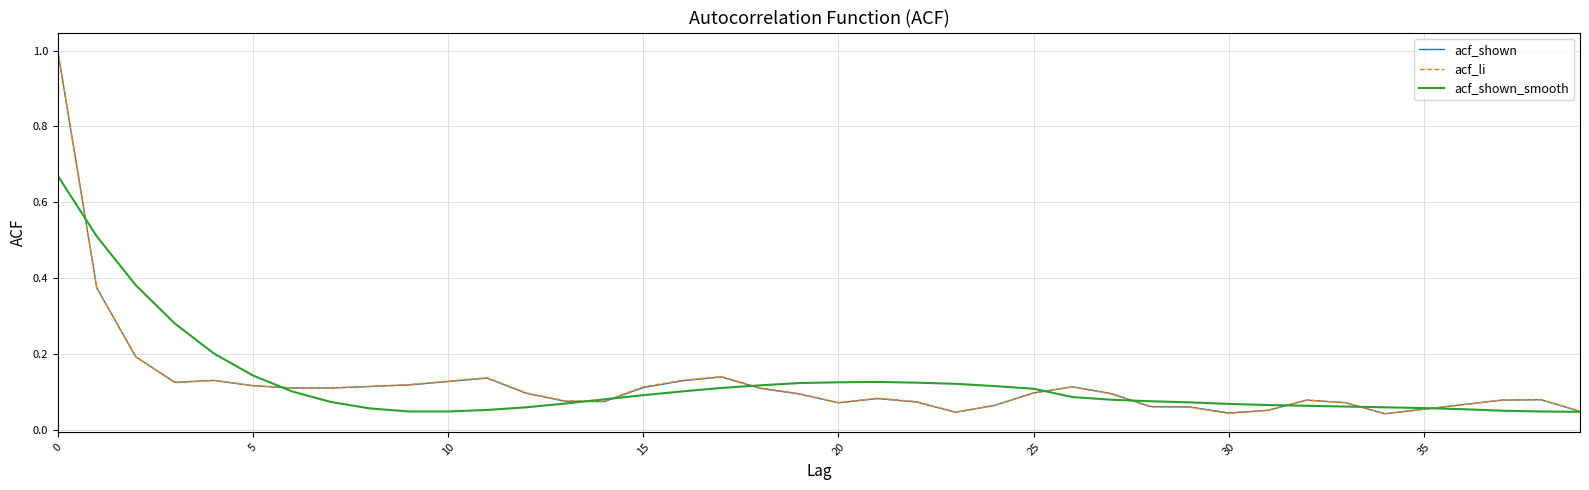

What is the greatest value displayed?

1.0